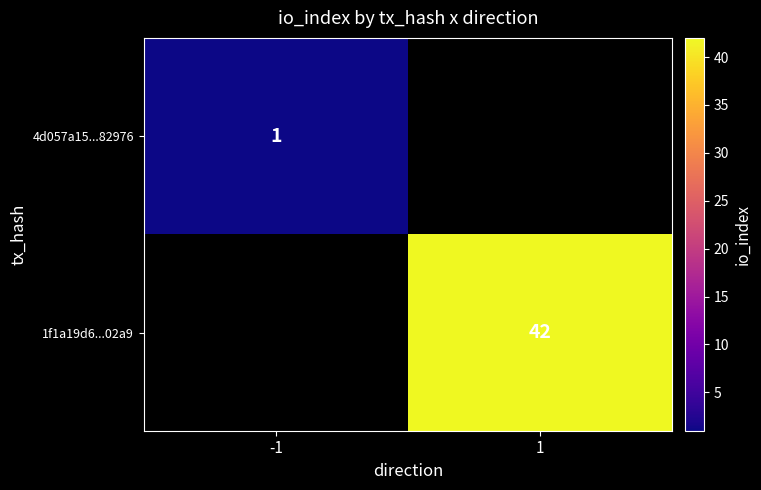

Is it true that 1f1a19d6...02a9 equals 42 at 1?

True